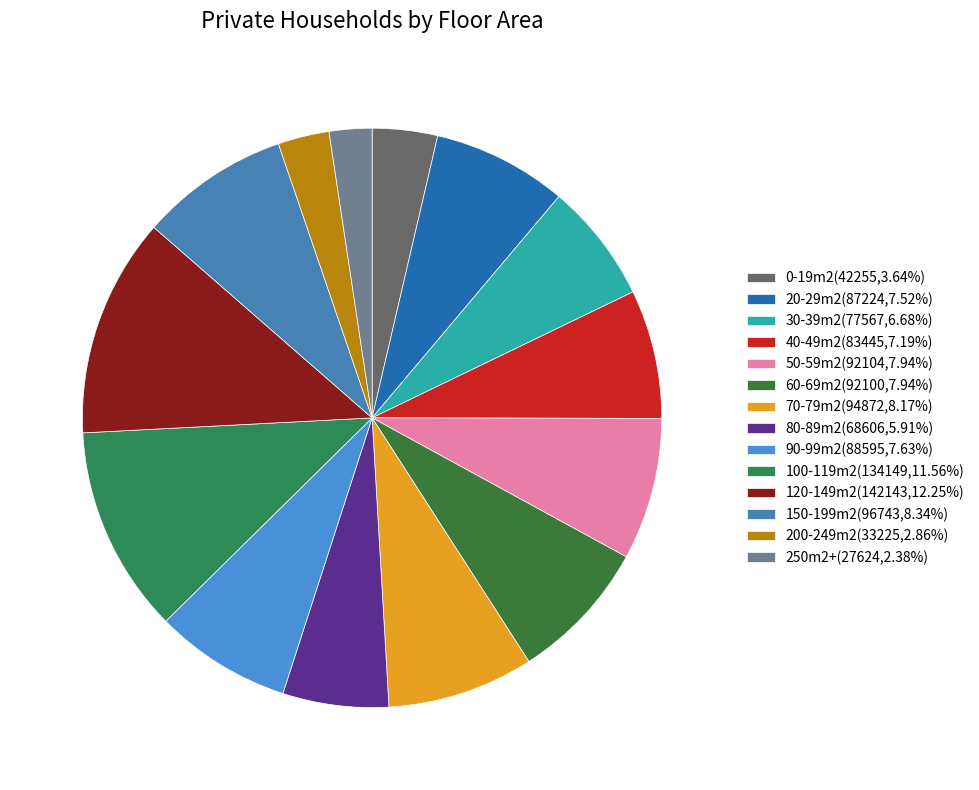

Which category has the biggest portion of the pie?

120-149m2